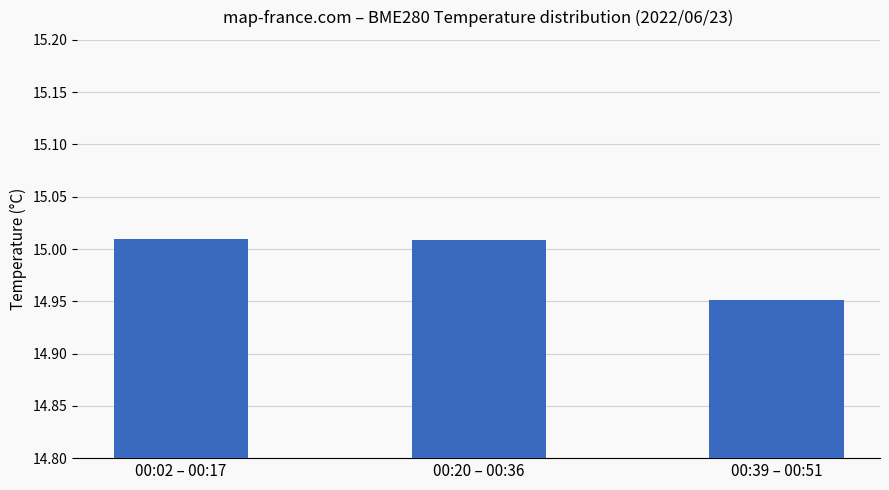

What is the label of the 3rd bar from the left?

00:39 – 00:51